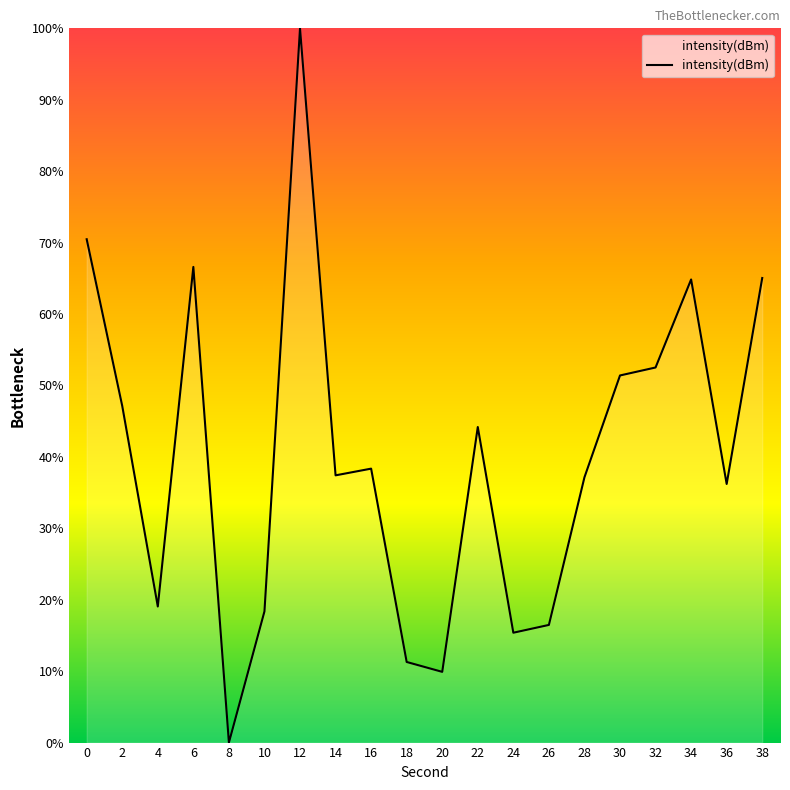

The value at 32 is 32.9. True or false?

False